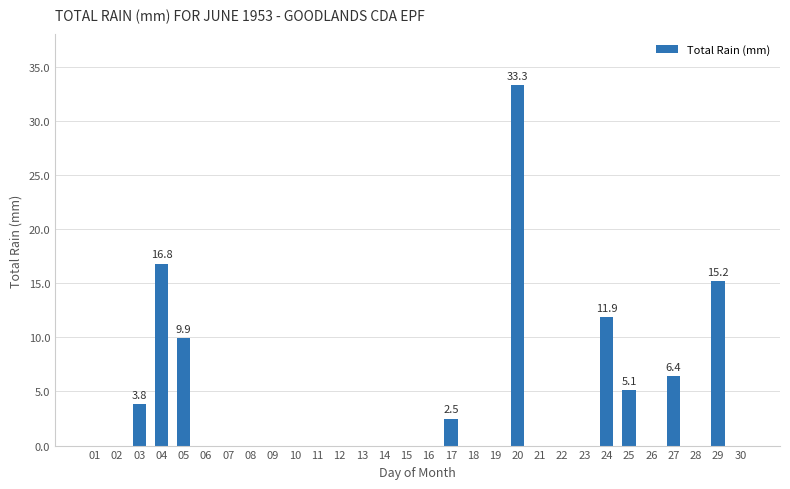

What is the greatest value displayed?

33.3